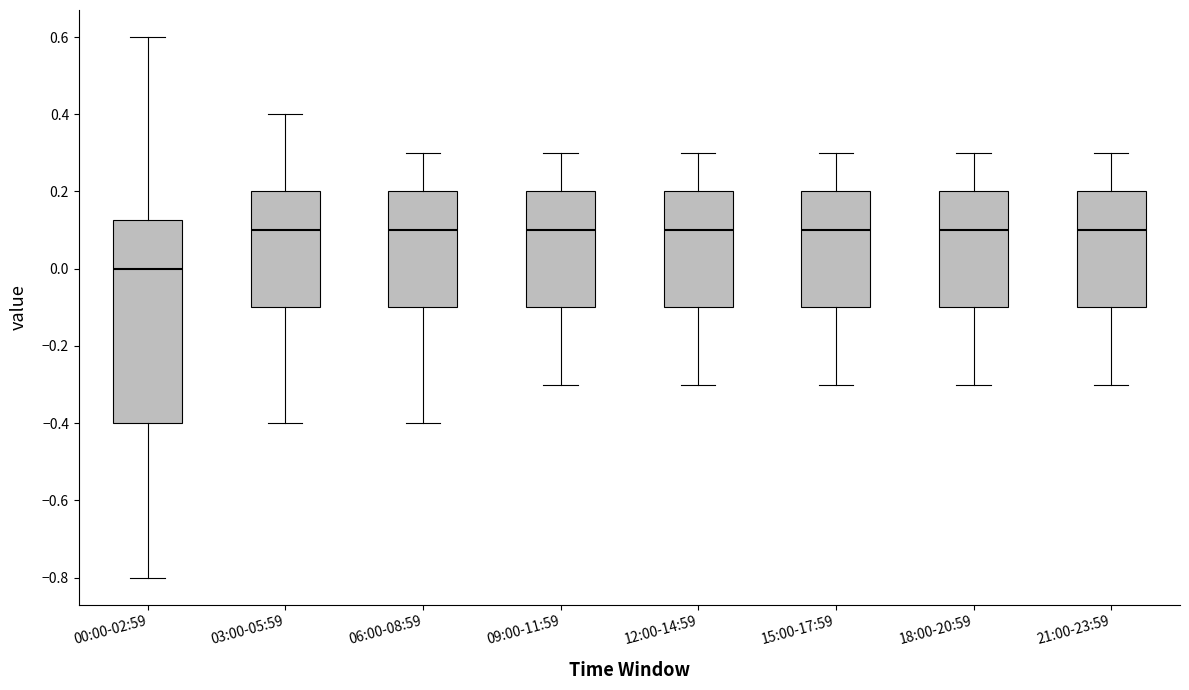

Reading left to right, transcribe this box plot: for each box, give where its median line is, the range the box spans, and where its two whiskers end, as read against the y-axis. The values are not printed on the chart, so give them approximately, as read against the axis.

00:00-02:59: median 0.00, box -0.40 to 0.12, whiskers -0.80 to 0.60
03:00-05:59: median 0.10, box -0.10 to 0.20, whiskers -0.40 to 0.40
06:00-08:59: median 0.10, box -0.10 to 0.20, whiskers -0.40 to 0.30
09:00-11:59: median 0.10, box -0.10 to 0.20, whiskers -0.30 to 0.30
12:00-14:59: median 0.10, box -0.10 to 0.20, whiskers -0.30 to 0.30
15:00-17:59: median 0.10, box -0.10 to 0.20, whiskers -0.30 to 0.30
18:00-20:59: median 0.10, box -0.10 to 0.20, whiskers -0.30 to 0.30
21:00-23:59: median 0.10, box -0.10 to 0.20, whiskers -0.30 to 0.30